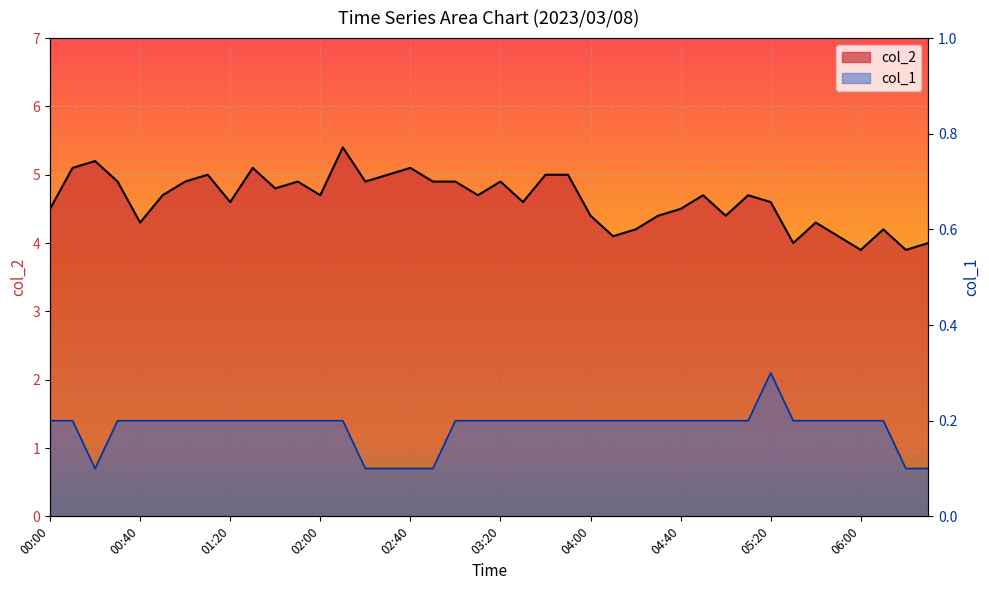

Rank the series by their maximum value, from lowest to highest.

col_1, col_2